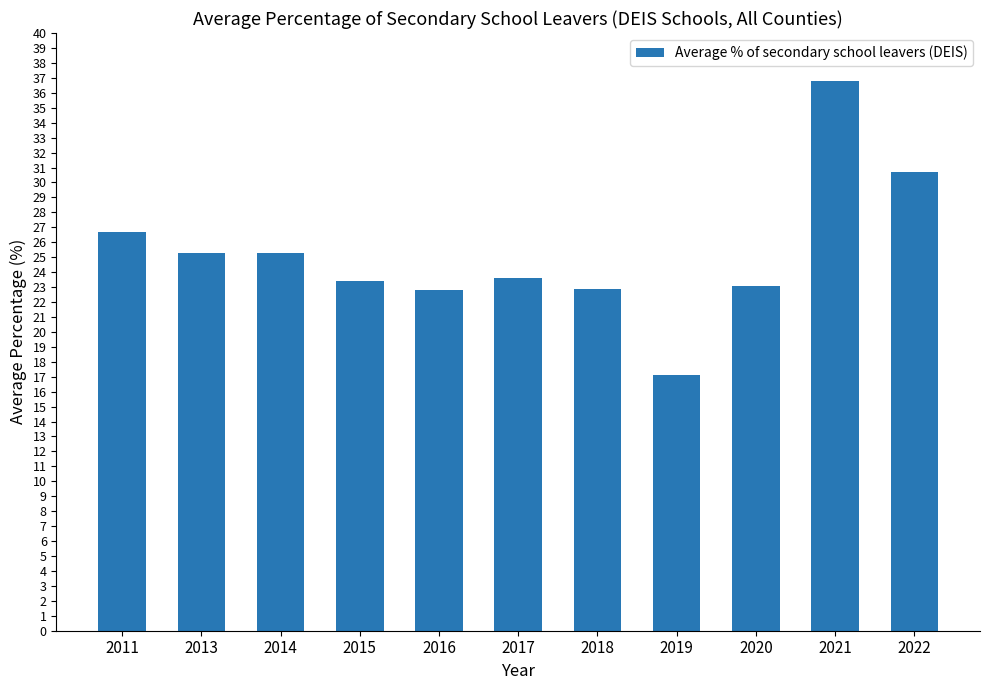

What is the value of the 2nd bar from the left?

25.3